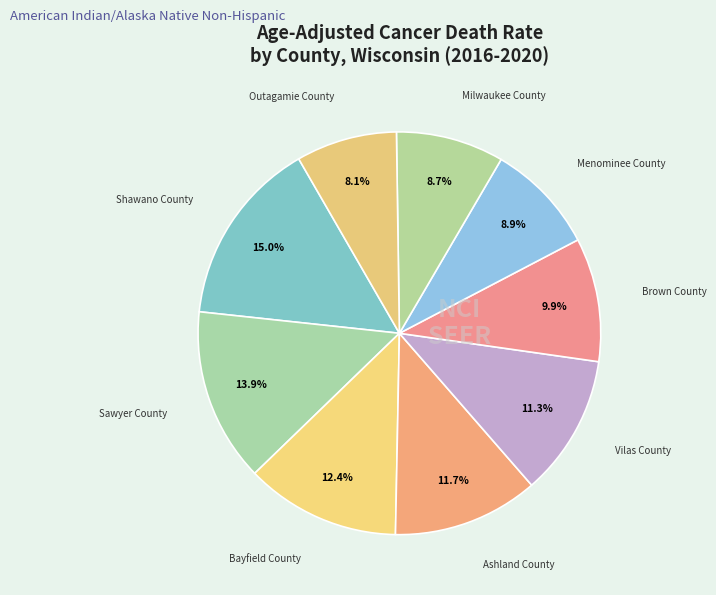

How many segments does this pie chart have?

9